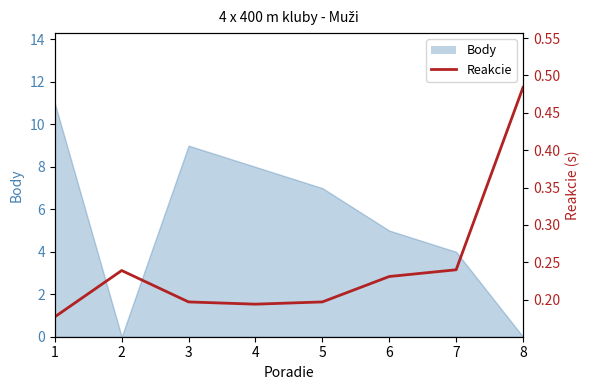

Is it true that the value at 7 is 0.2?

True